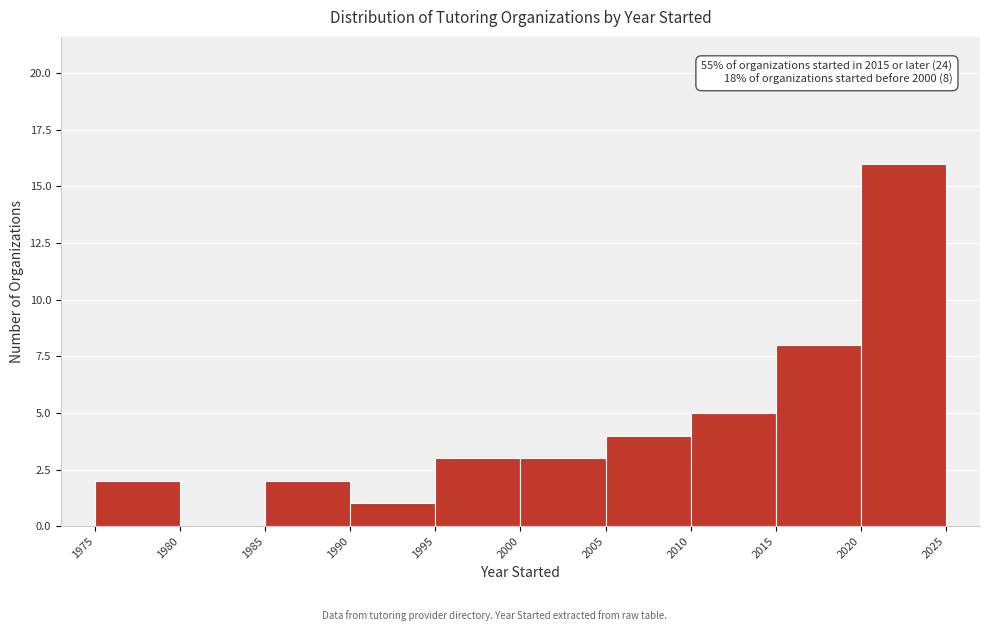

Over which range of the x-axis is the bar tallest?

2020 to 2025